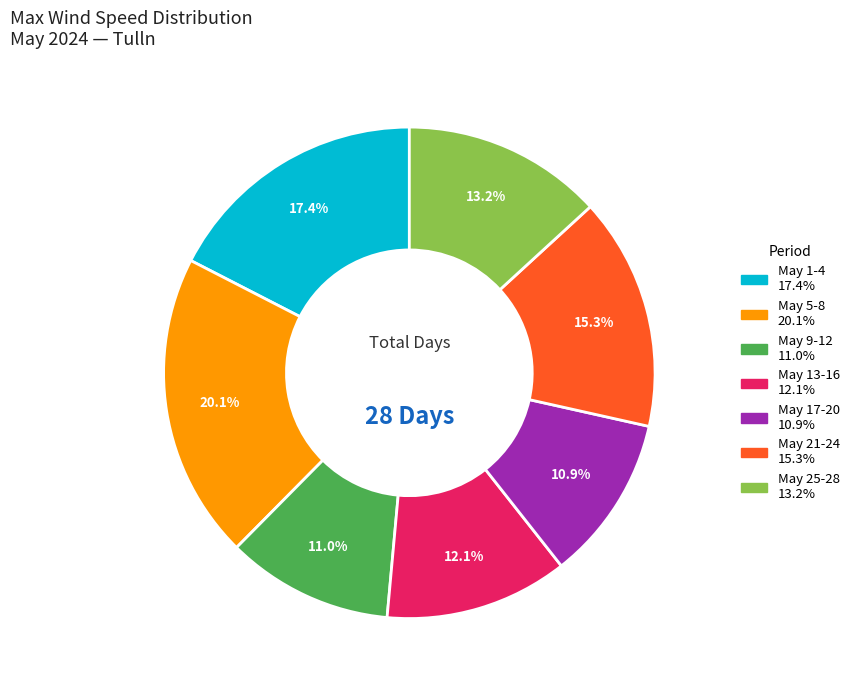

Does any single category account for the majority?

No